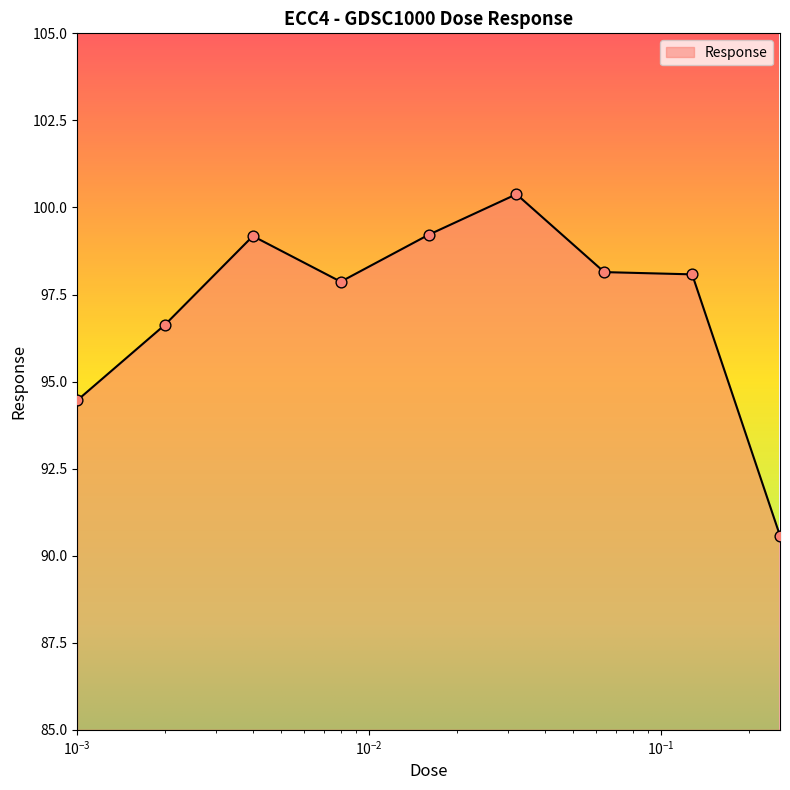

What is the maximum value shown in the chart?

100.4